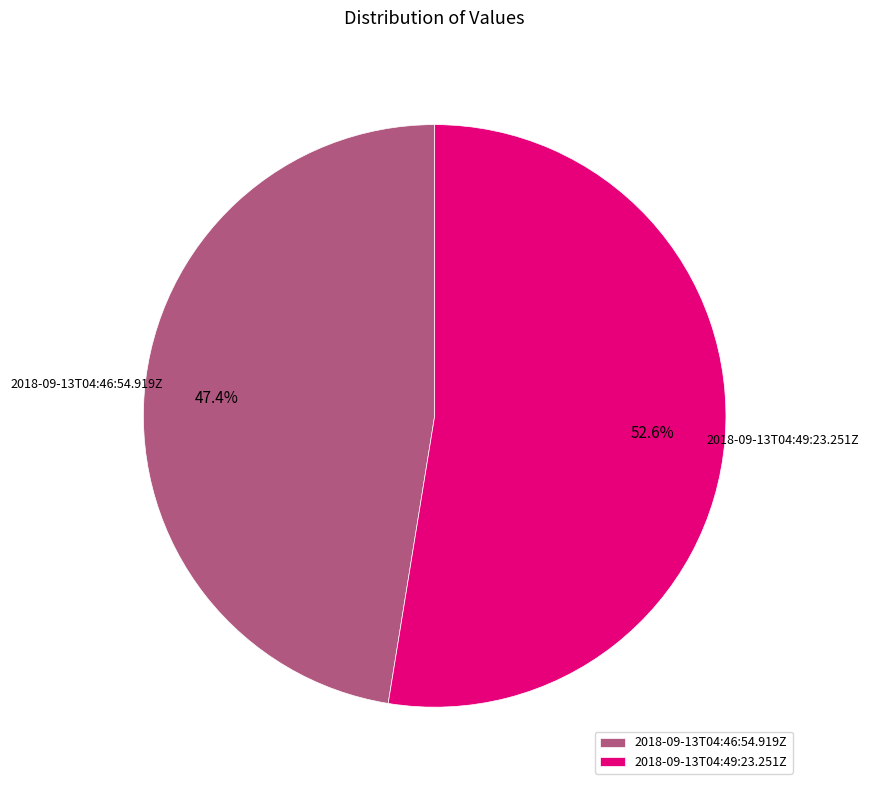

Which category has the biggest portion of the pie?

2018-09-13T04:49:23.251Z